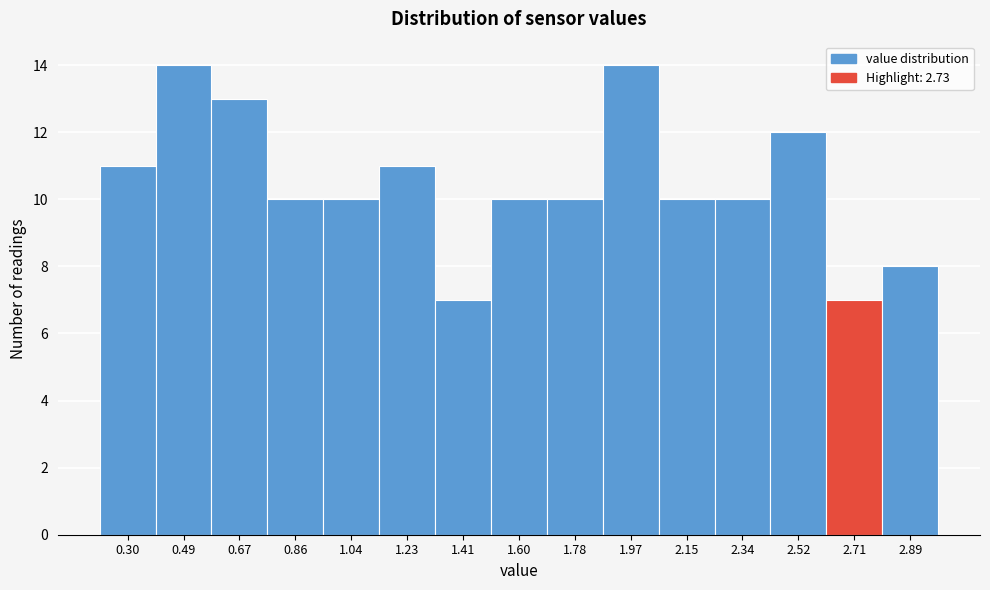

Reading left to right, list all the values displayed in this chart.

11	14	13	10	10	11	7	10	10	14	10	10	12	7	8